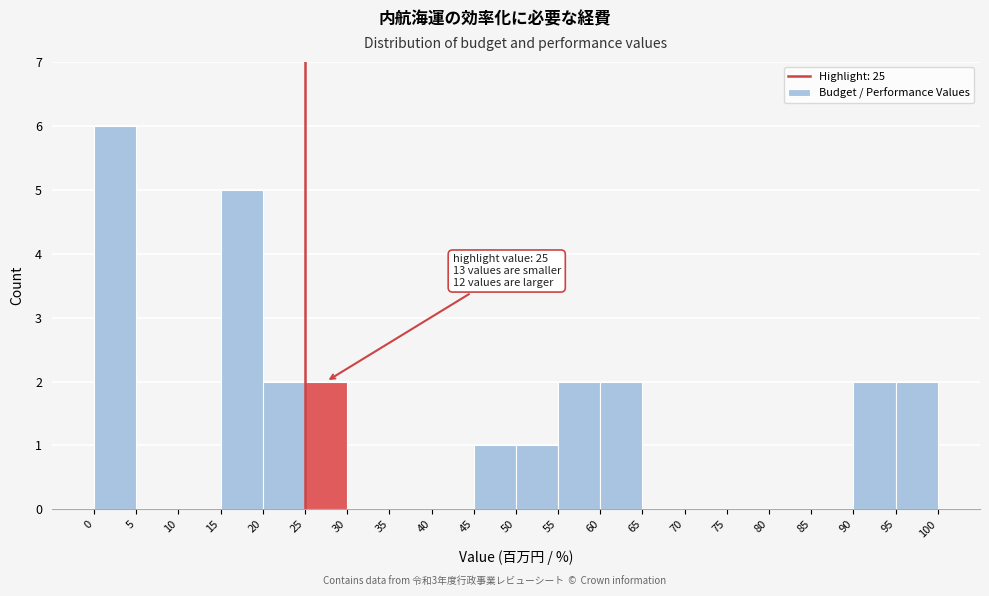

Over which range of the x-axis is the bar tallest?

0 to 5